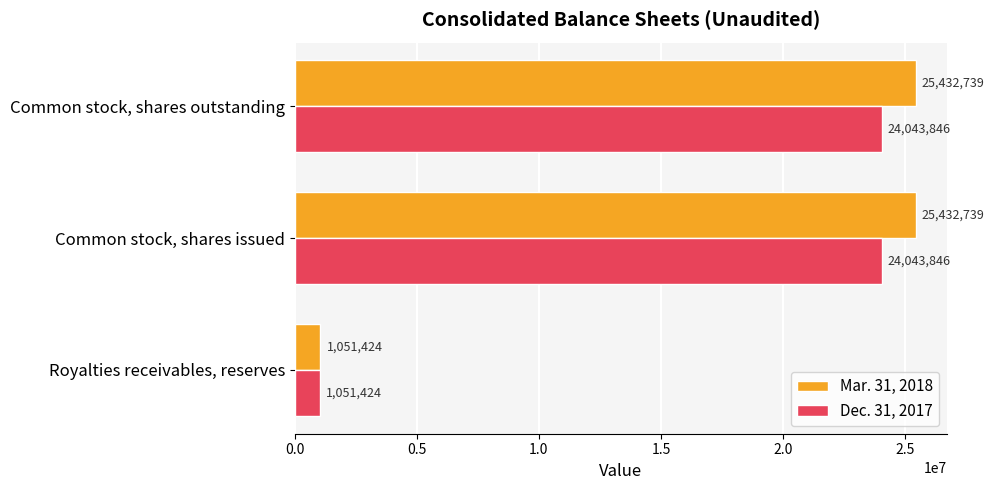

At how many categories does at least one series exceed 4735036?

2